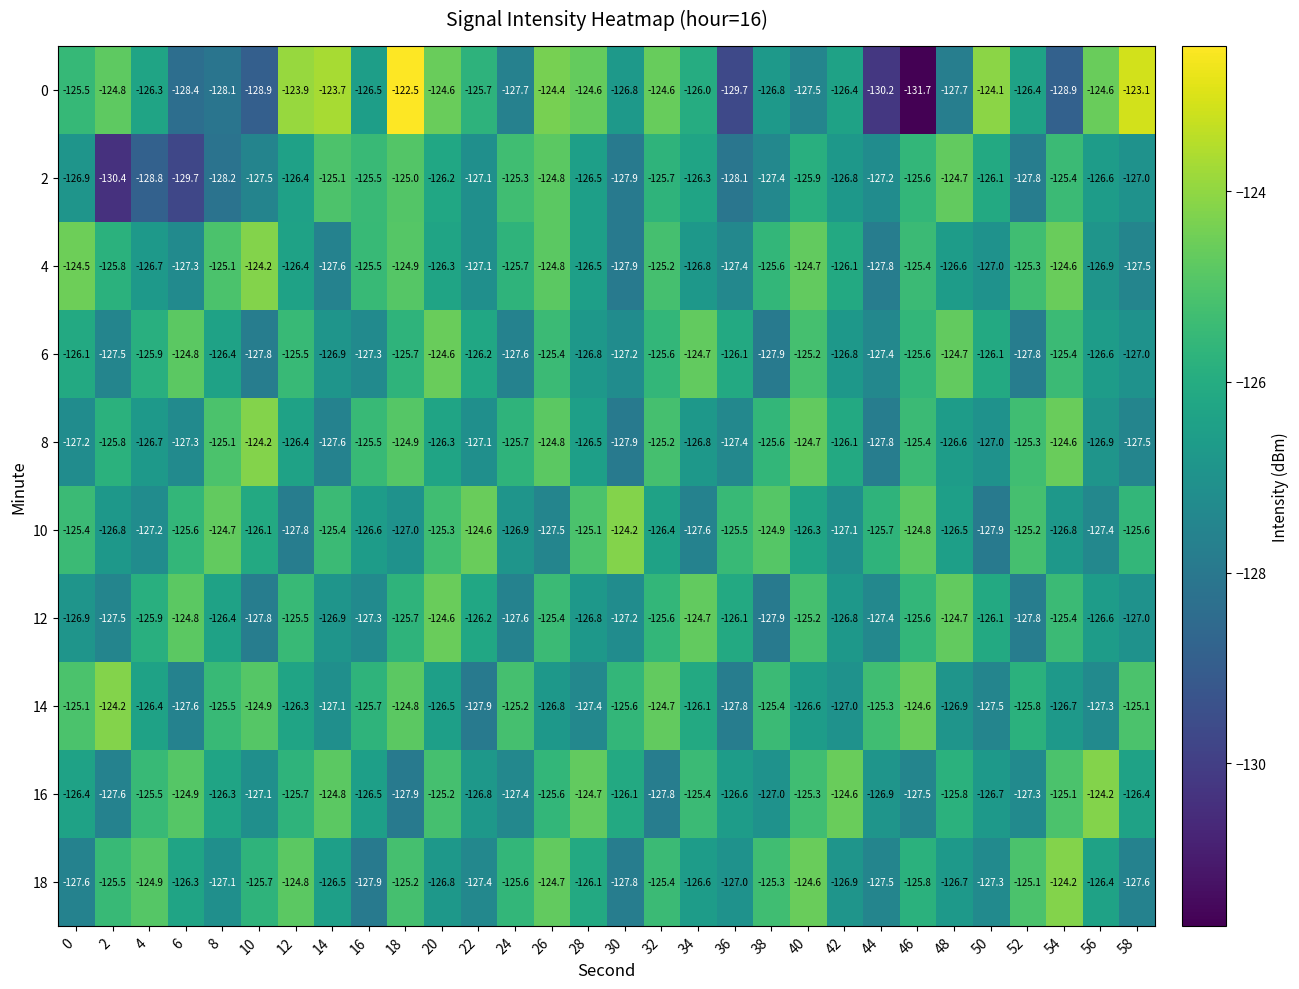

What is the sum of all 4 values?

-3783.2